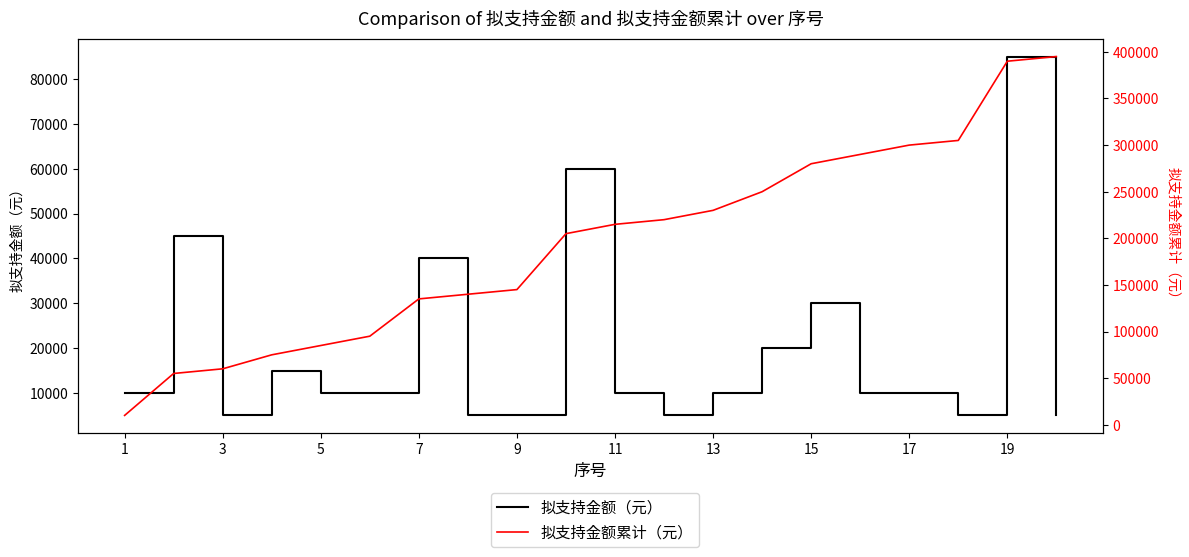

True or false: 拟支持金额累计（元） has a value of 84772 at 3.

False